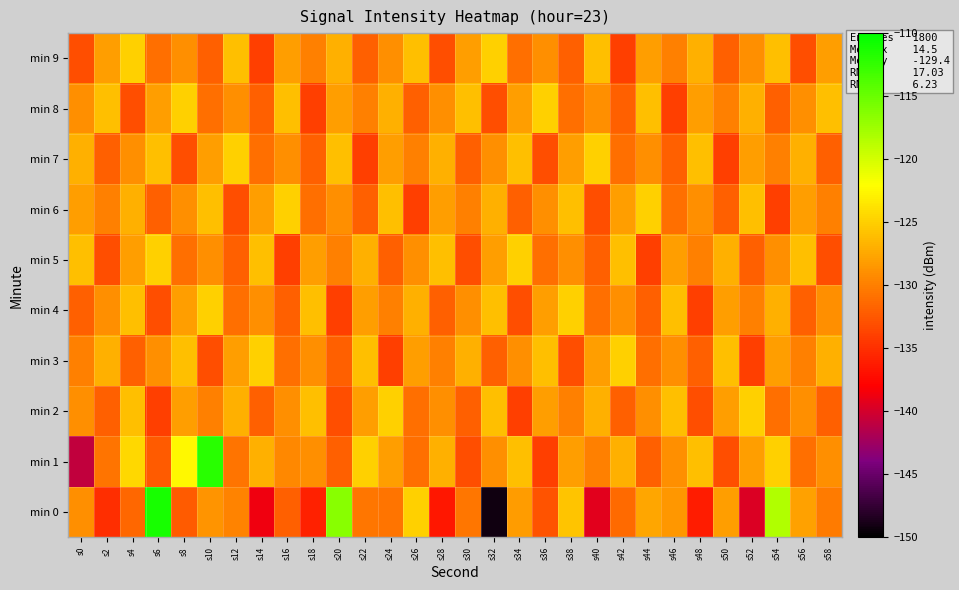

What is the spread (max minus min) of values at s30?

7.0